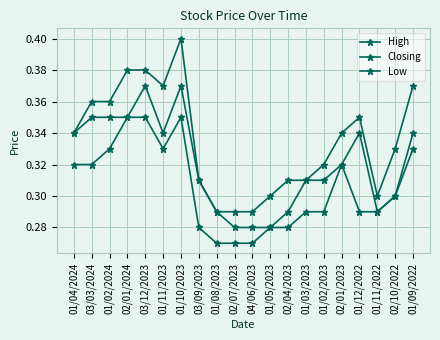

What is the approximate value of Closing at 02/07/2023?

0.3